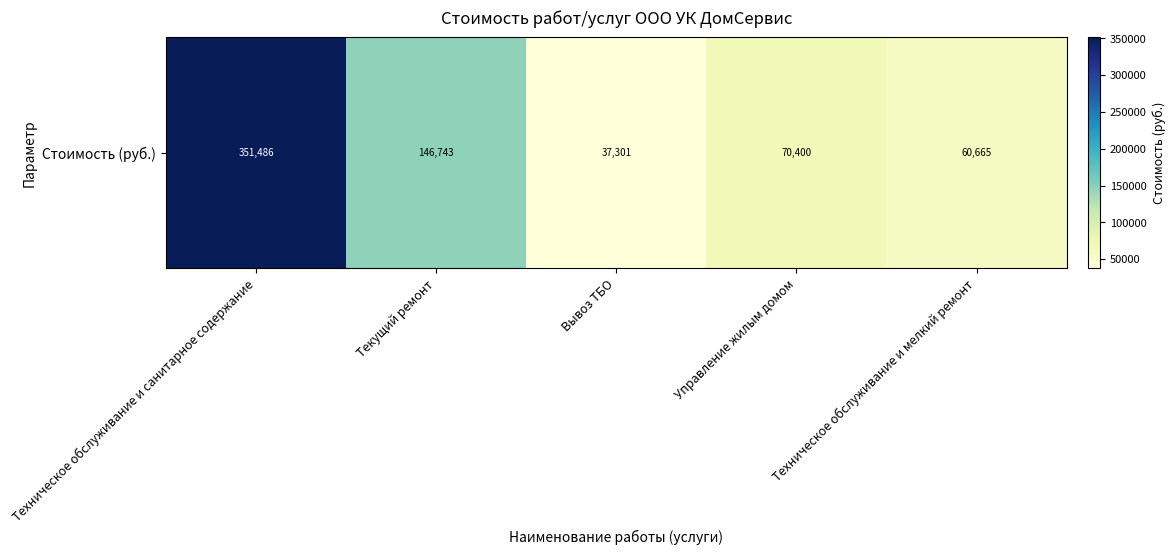

True or false: the data shows 538075.3 at Техническое обслуживание и санитарное содержание.

False